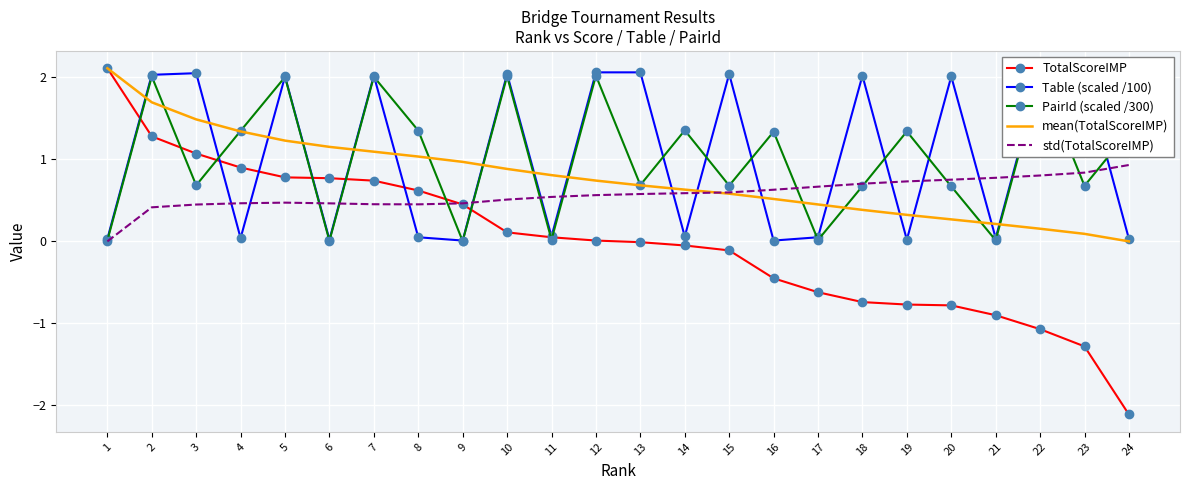

True or false: Table (scaled /100) has a value of 0.0 at 16.

True